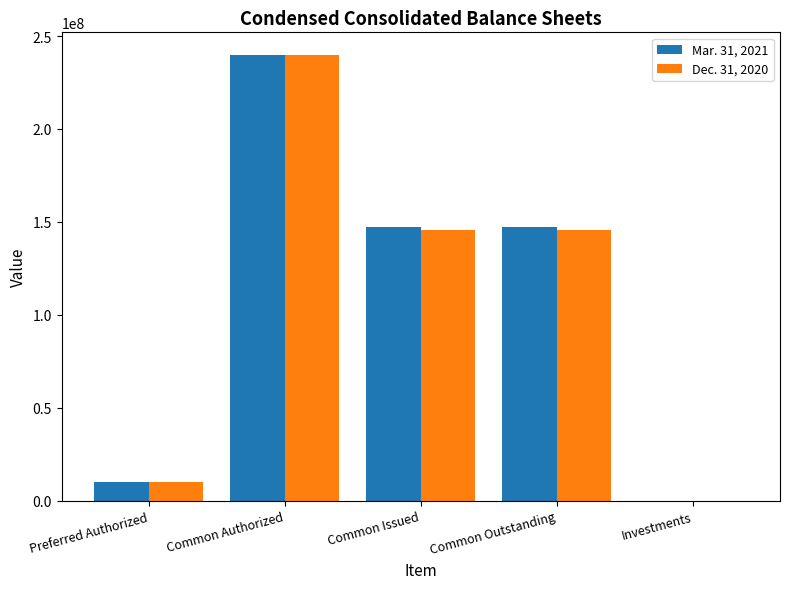

True or false: Mar. 31, 2021 has a value of 92742 at Investments.

True